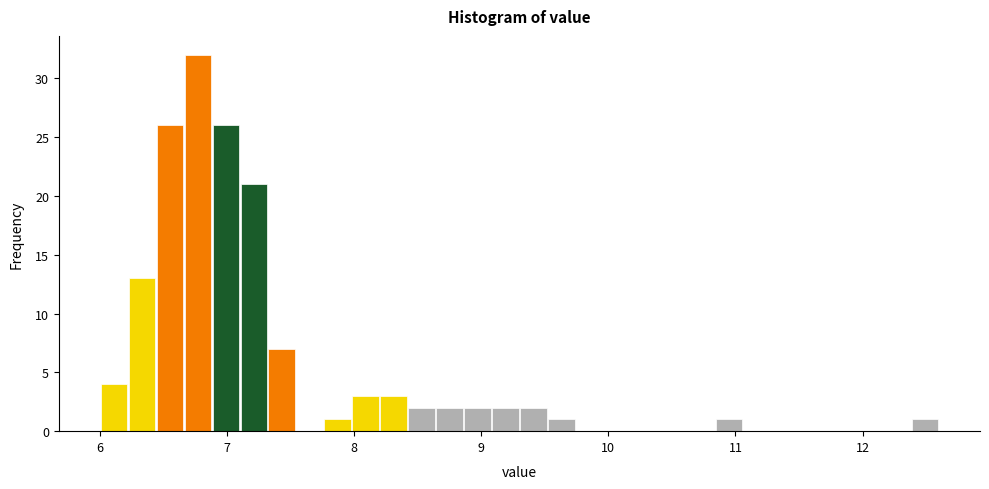

Read against the x-axis, roughly where is the centre of the tallest bar?

6.8